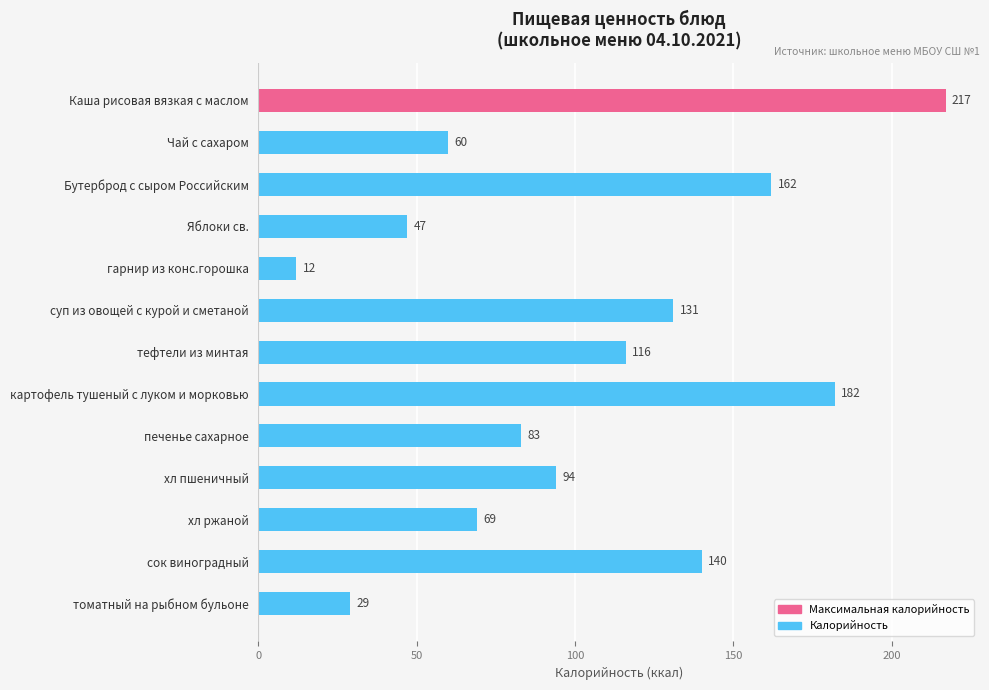

Reading top to bottom, list all the values displayed in this chart.

Каша рисовая вязкая с маслом=217	Чай с сахаром=60	Бутерброд с сыром Российским=162	Яблоки св.=47	гарнир из конс.горошка=12	суп из овощей с курой и сметаной=131	тефтели из минтая=116	картофель тушеный с луком и морковью=182	печенье сахарное=83	хл пшеничный=94	хл ржаной=69	сок виноградный=140	томатный на рыбном бульоне=29